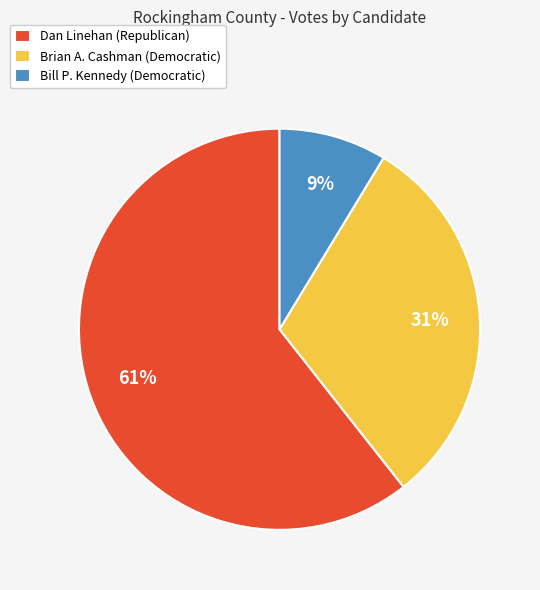

Is Brian A. Cashman (Democratic) the majority of the pie?

No